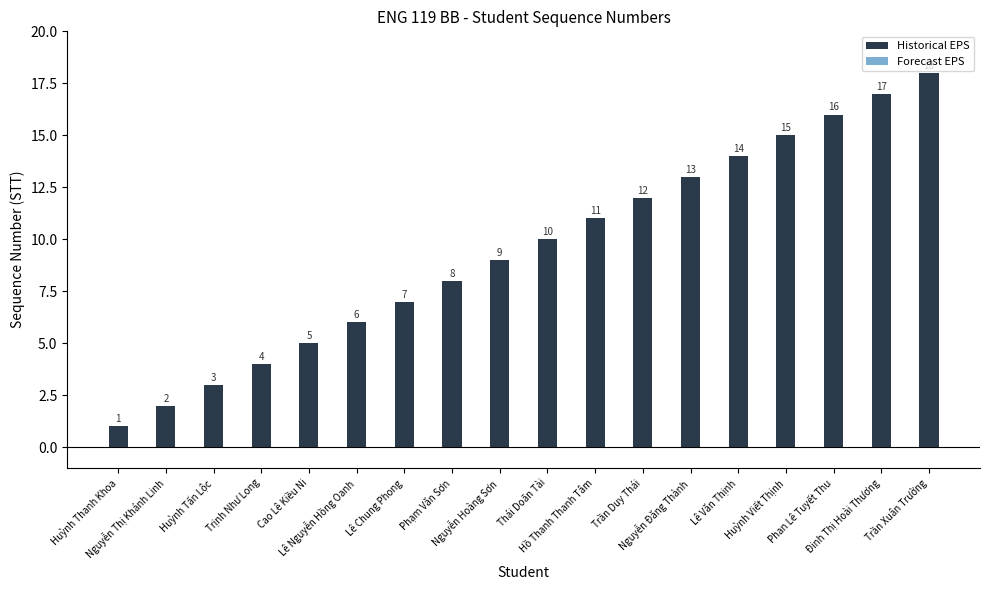

What is the difference between the maximum and minimum values?

17